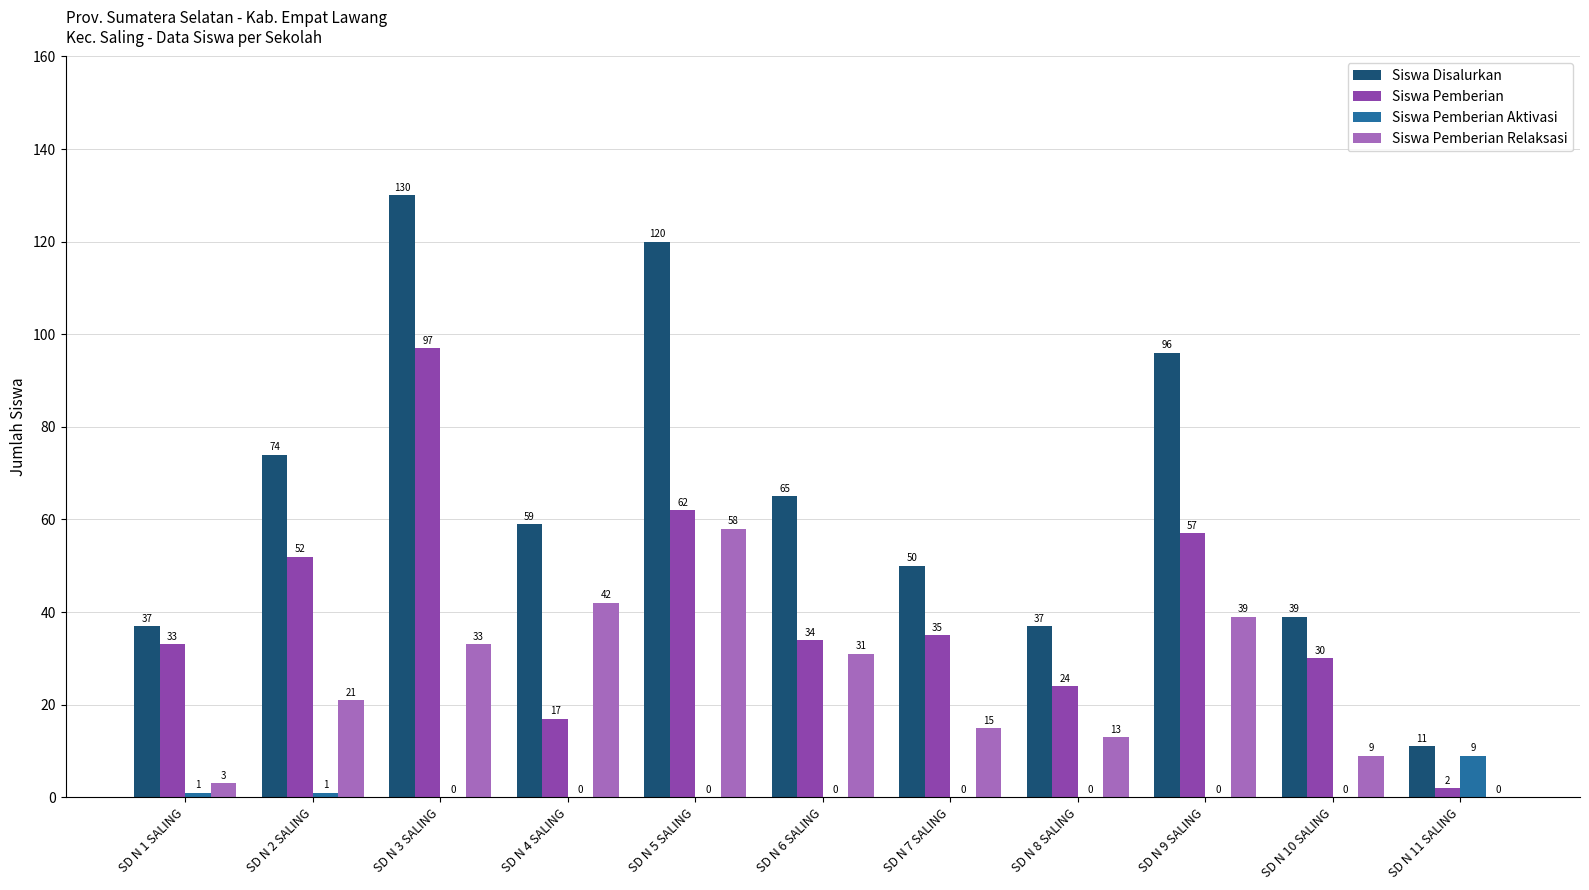

Which category has the highest value across all series?

SD N 3 SALING